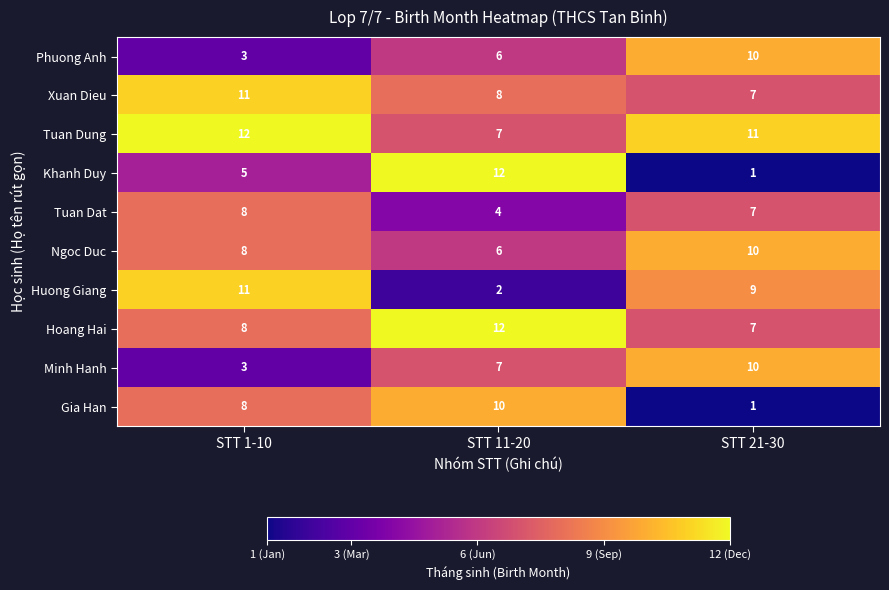

How many series are shown in this chart?

10